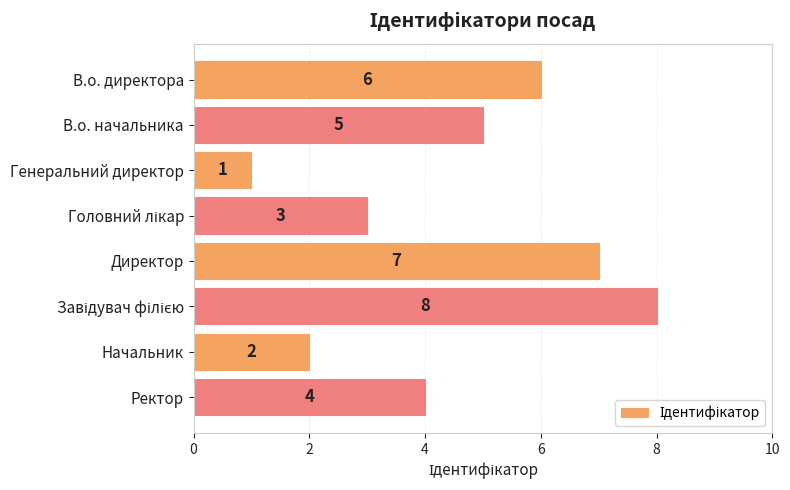

How many bars are there in total?

8